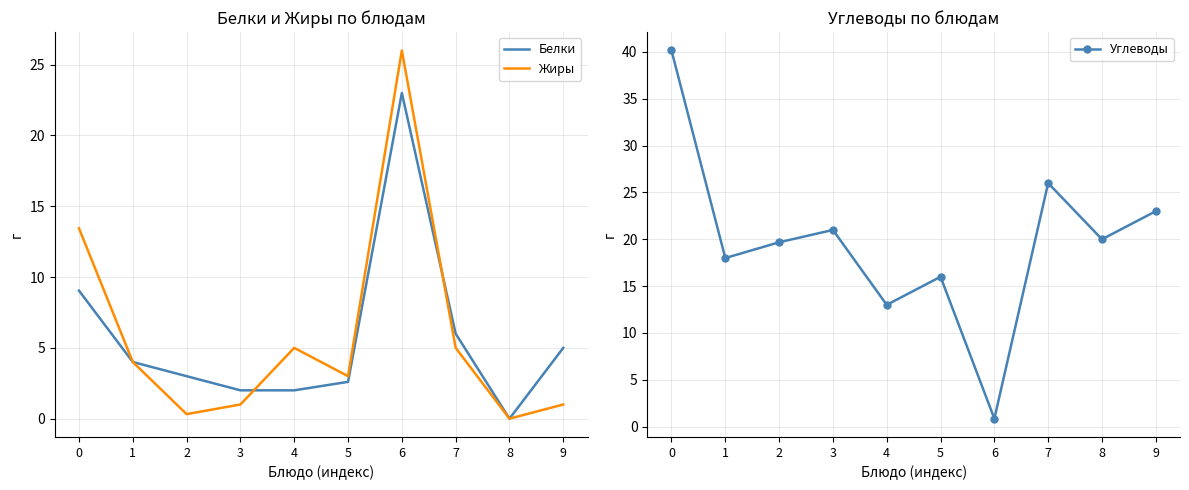

How many distinct data groups are displayed?

3